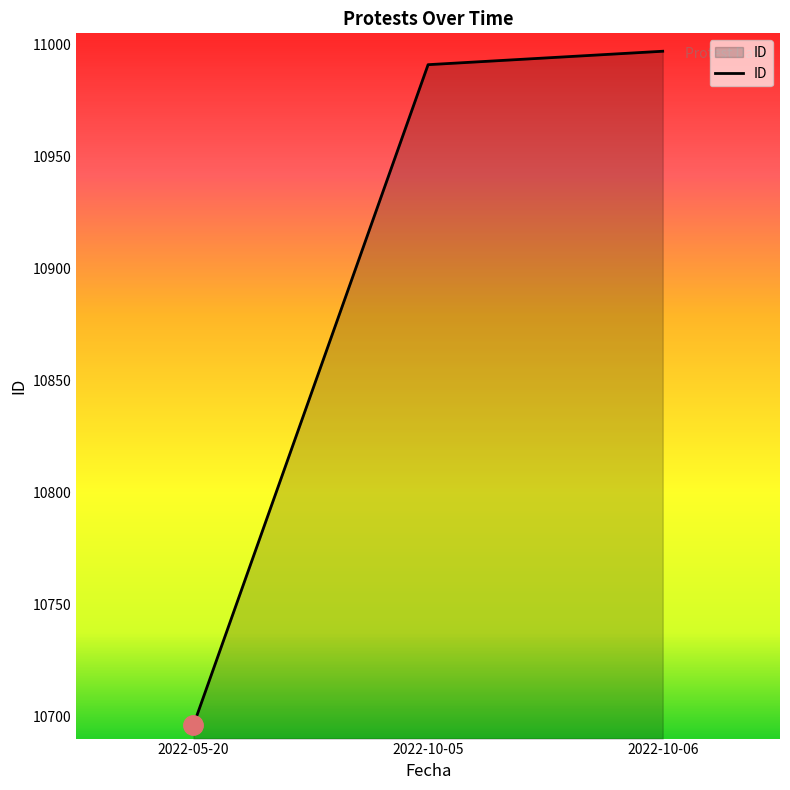

List the labels in order of value, largest first.

2022-10-06, 2022-10-05, 2022-05-20